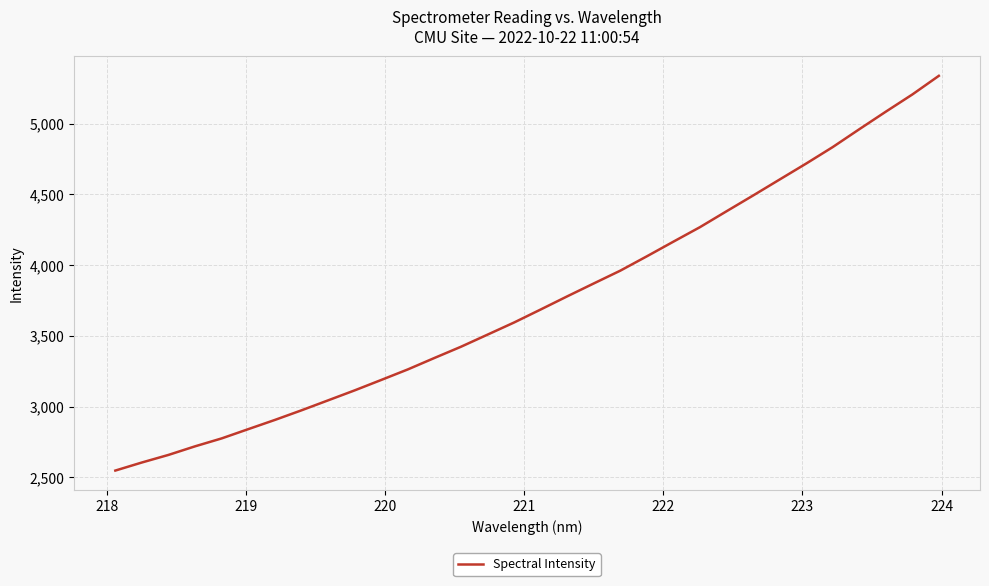

What is the maximum value shown in the chart?

5339.3